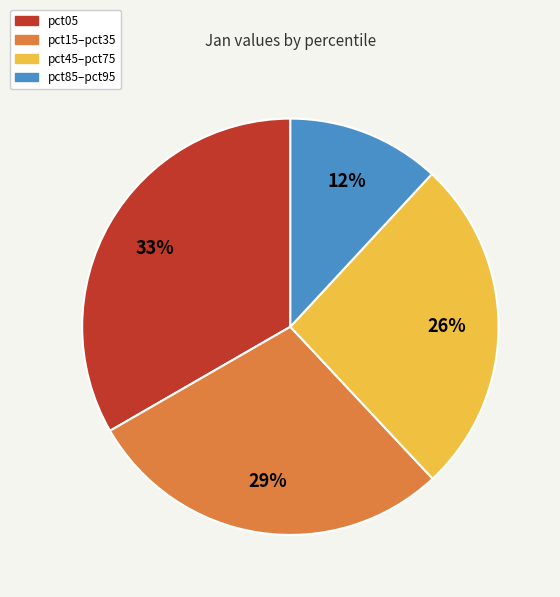

Is there a majority slice in this chart?

No